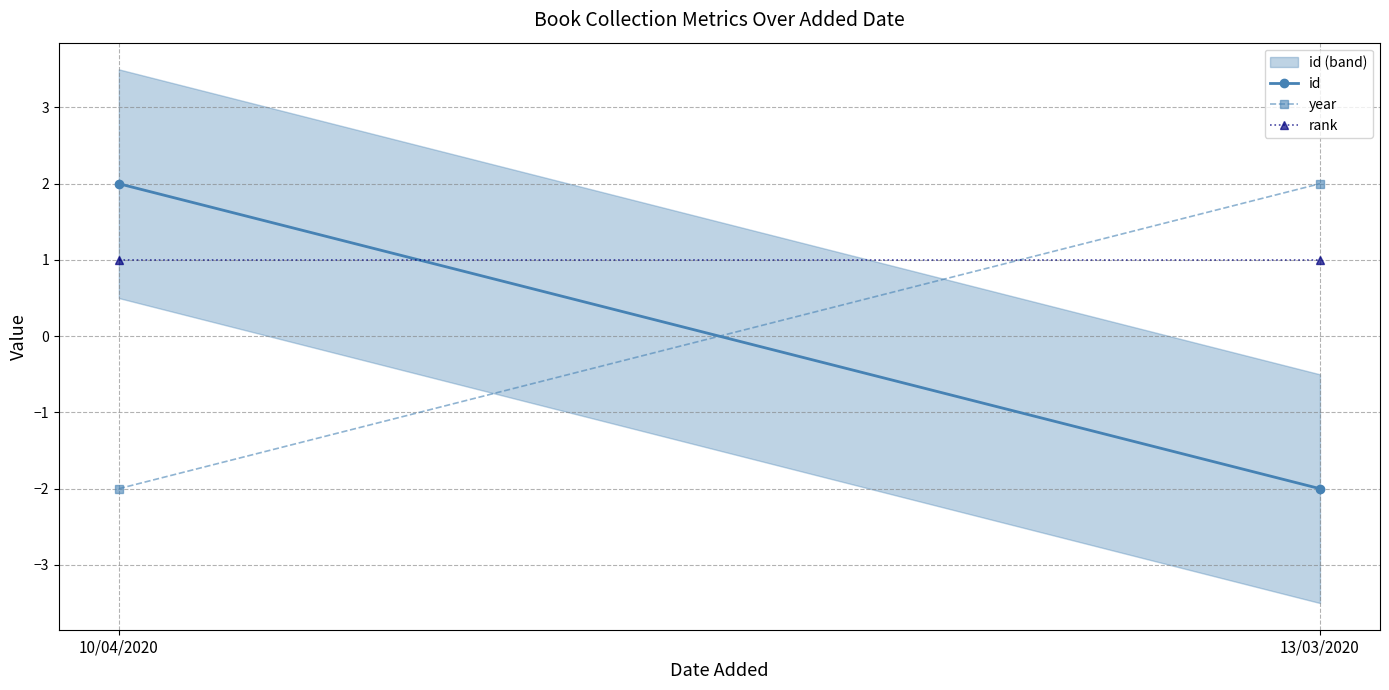

Which series changed the most between 10/04/2020 and 13/03/2020?

id